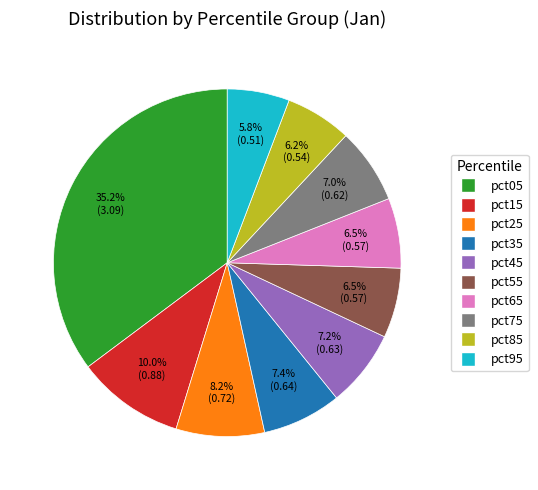

Between pct15 and pct25, which is larger?

pct15